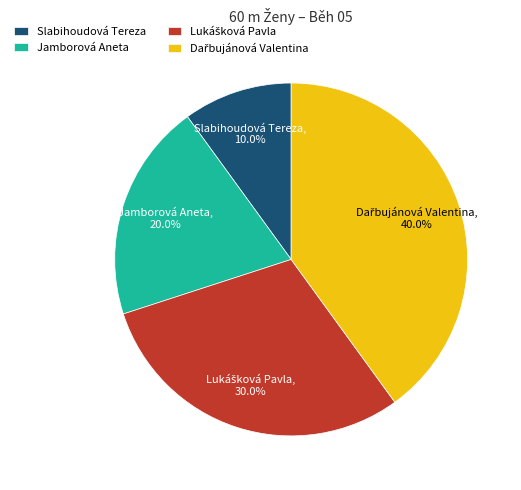

What percentage is NOT represented by Jamborová Aneta?

80.0%